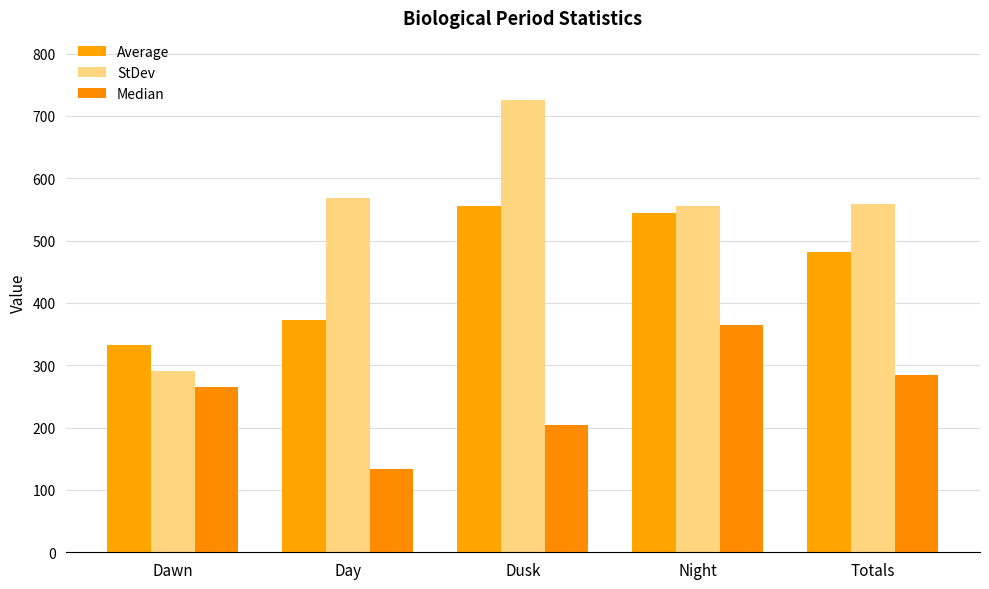

Is the value of Median at Dawn greater than the value of Average at Dawn?

No